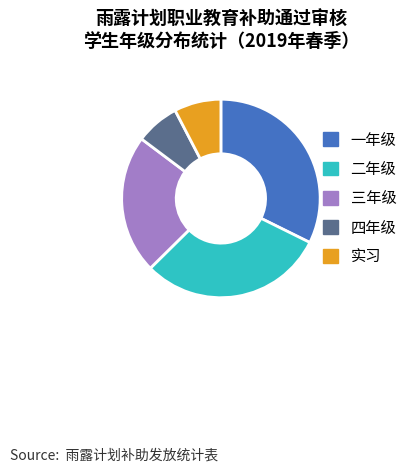

Rank the categories by value from highest to lowest.

一年级, 二年级, 三年级, 实习, 四年级